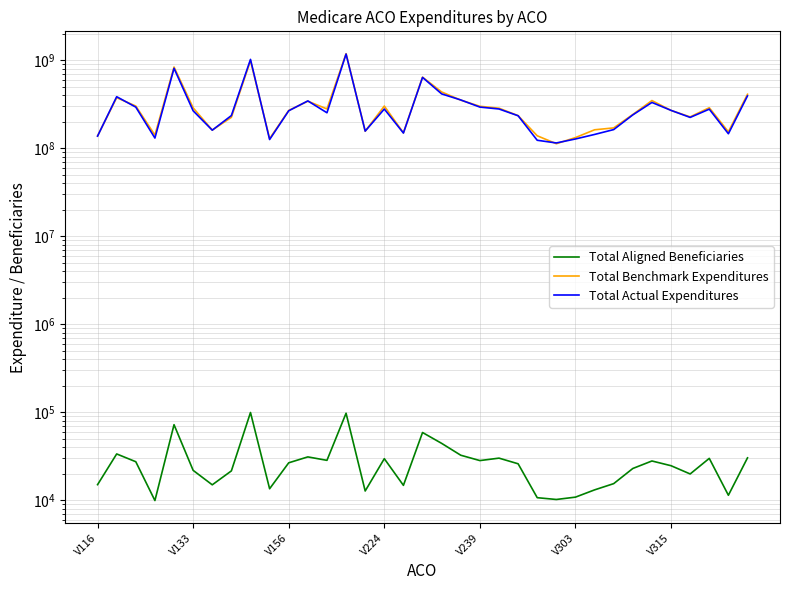

What is the lowest value of the Total Benchmark Expenditures series?

112733556.6